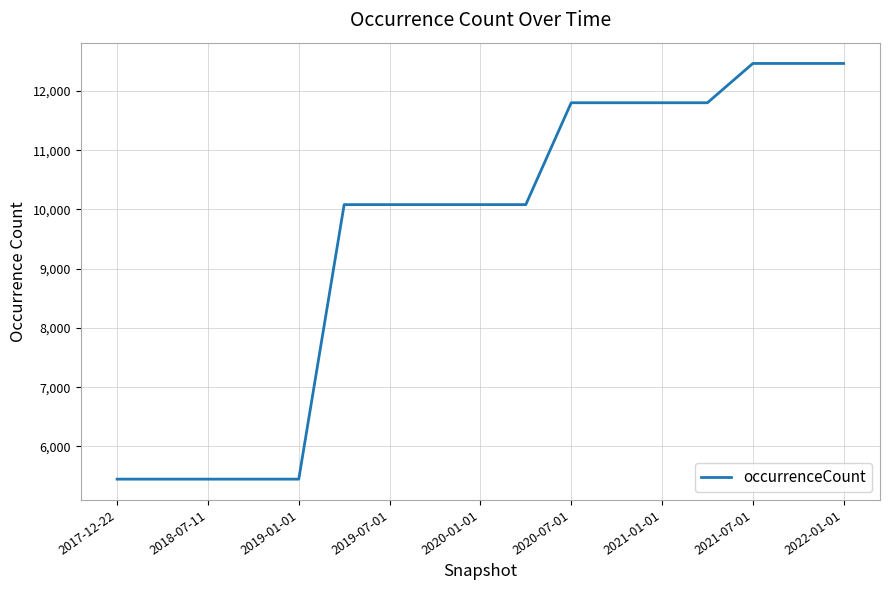

What is the smallest value displayed?

5449